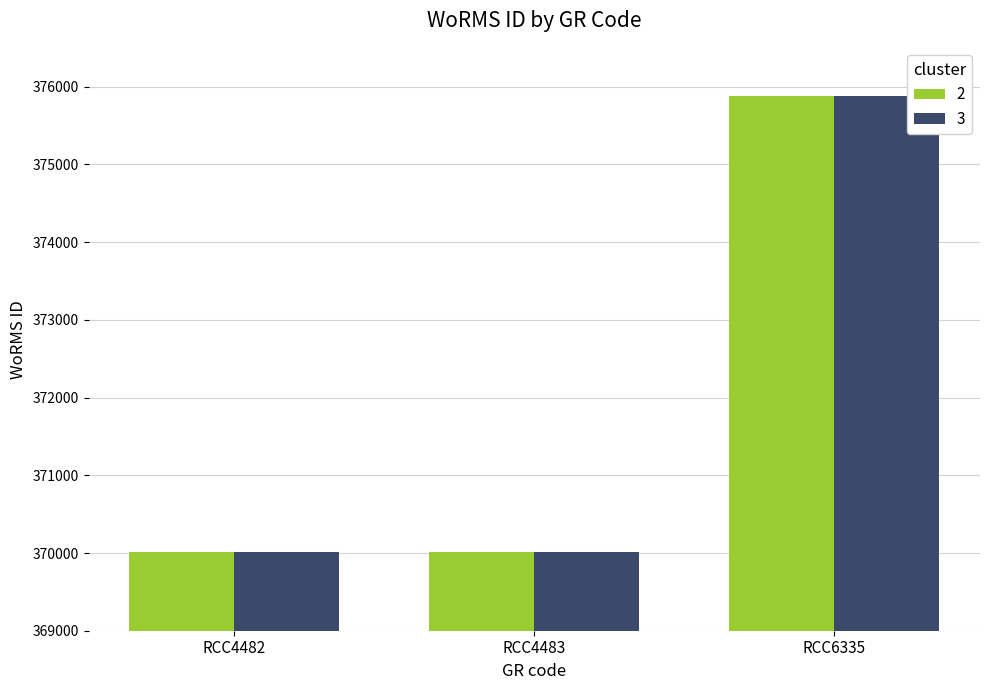

How many groups of bars are there?

3